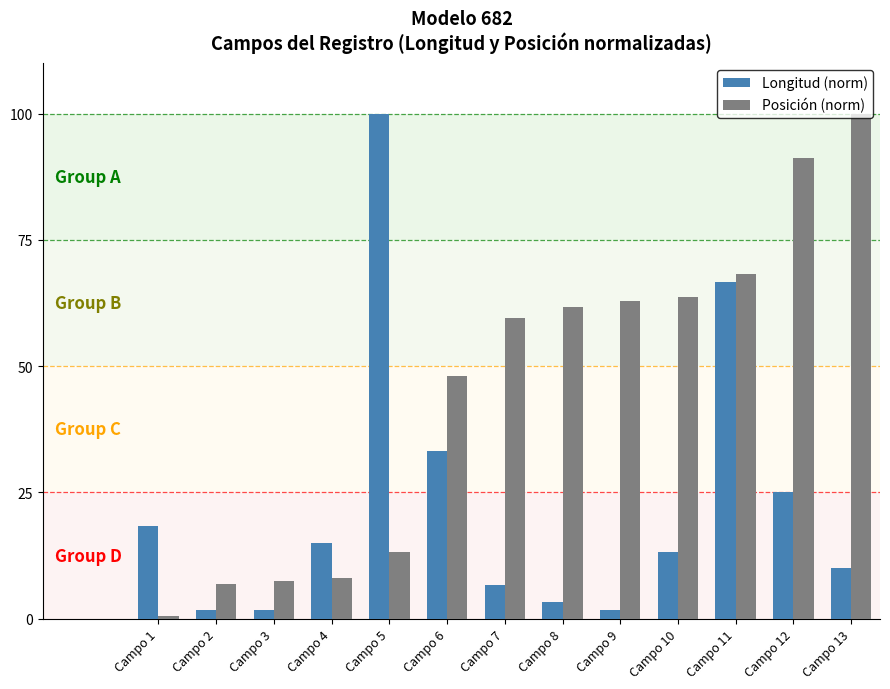

Rank the series at Campo 12 from lowest to highest value.

Longitud (norm), Posición (norm)